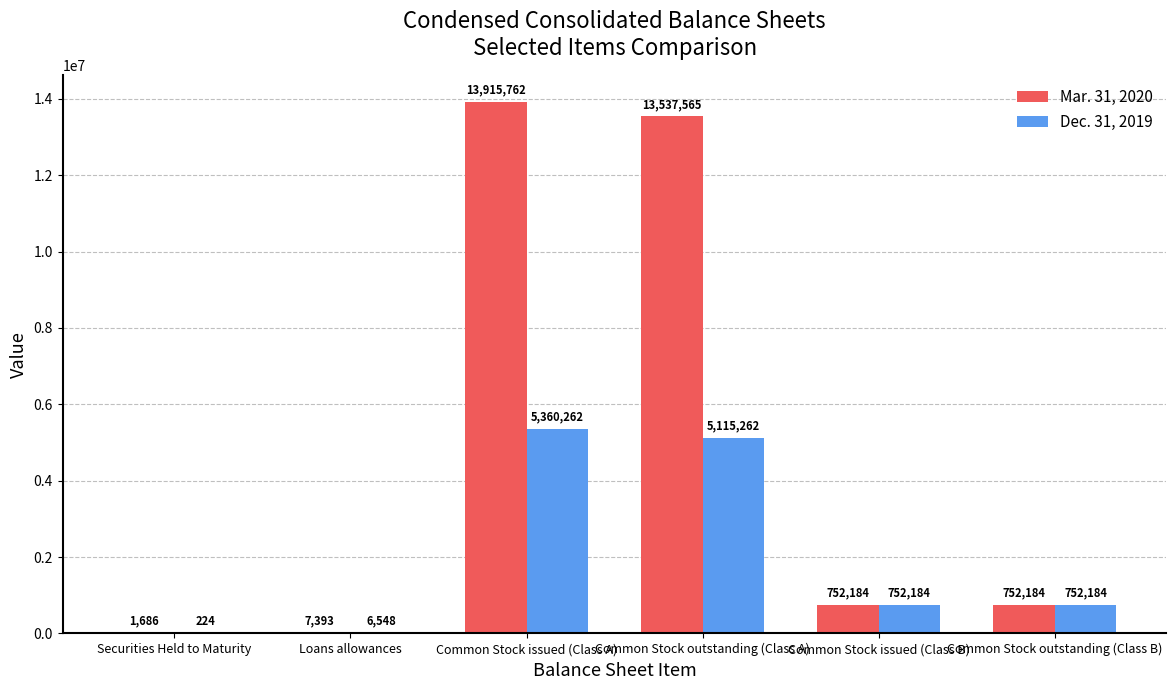

What is the highest value of the Mar. 31, 2020 series?

13915762